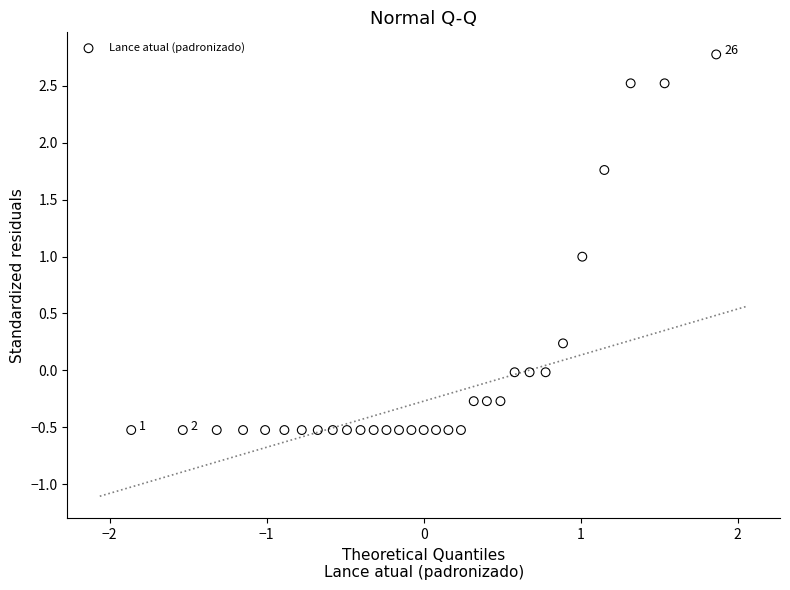

What is the range of Y values (max minus min)?

3.3